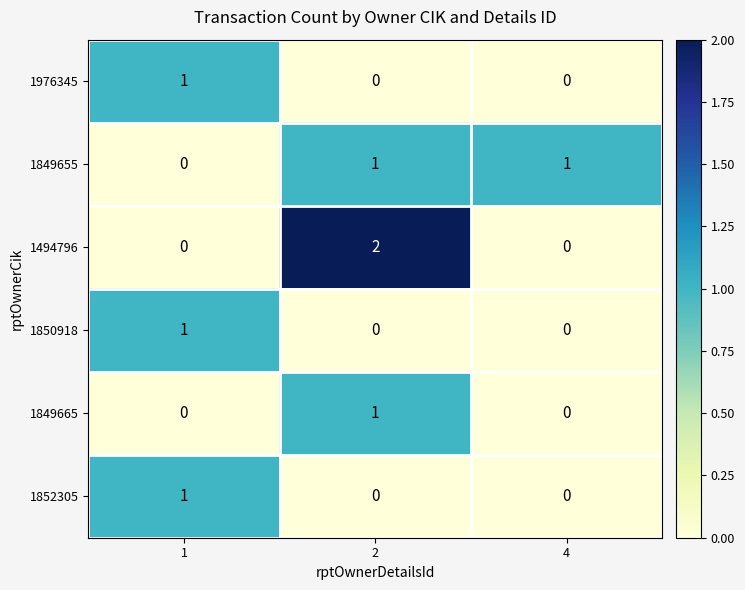

Is it true that 1494796 equals 0 at 1?

True